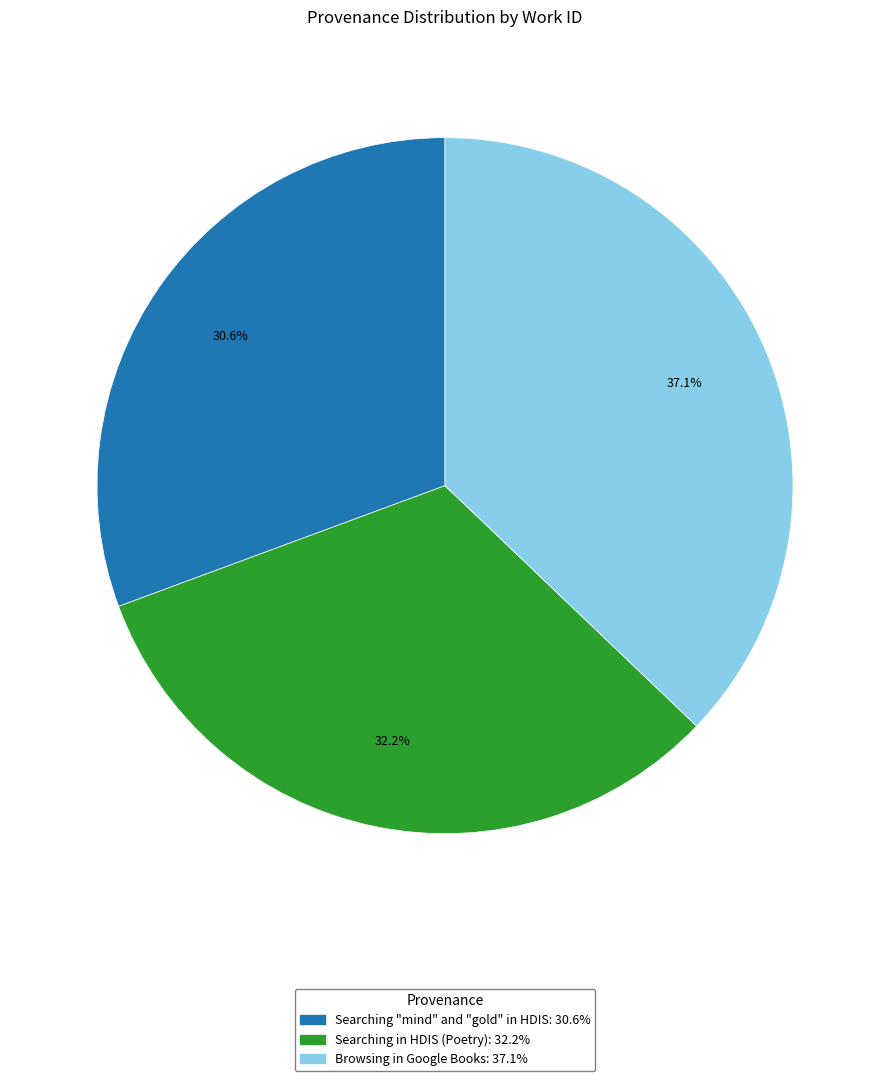

To the nearest percent, what percentage of the pie is Searching in HDIS (Poetry)?

32%